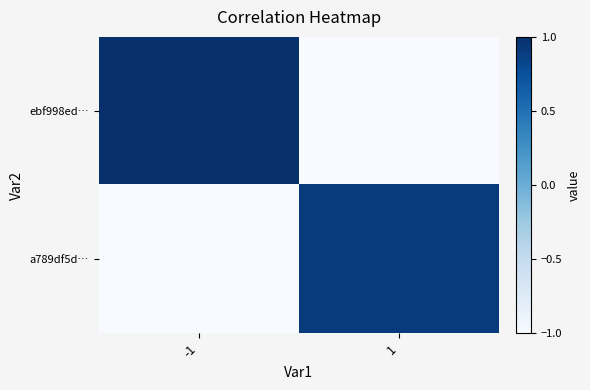

Reading right to left, list all the values displayed in this chart.

ebf998ed…: 1=-1.0	-1=1.0
a789df5d…: 1=0.9	-1=-1.0